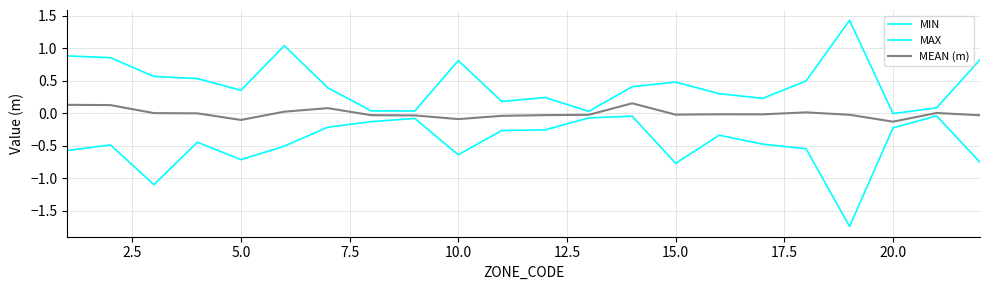

Reading right to left, extract all data points from this chart.

MIN: -0.8	-0.0	-0.2	-1.7	-0.5	-0.5	-0.3	-0.8	-0.0	-0.1	-0.3	-0.3	-0.6	-0.1	-0.1	-0.2	-0.5	-0.7	-0.4	-1.1	-0.5	-0.6
MAX: 0.8	0.1	-0.0	1.4	0.5	0.2	0.3	0.5	0.4	0.0	0.2	0.2	0.8	0.0	0.0	0.4	1.0	0.4	0.5	0.6	0.9	0.9
MEAN (m): -0.0	0.0	-0.1	-0.0	0.0	-0.0	-0.0	-0.0	0.2	-0.0	-0.0	-0.0	-0.1	-0.0	-0.0	0.1	0.0	-0.1	-0.0	0.0	0.1	0.1